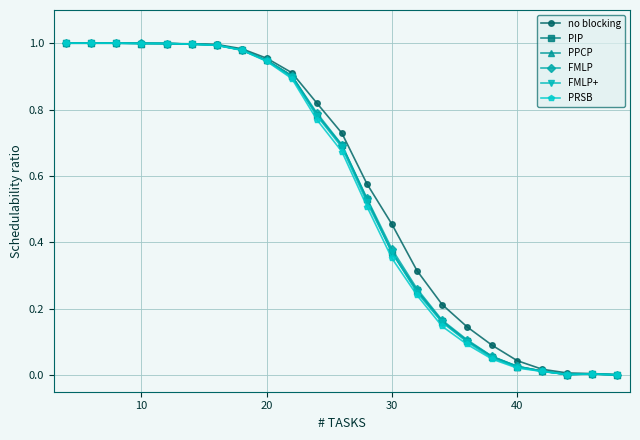

True or false: FMLP+ has more than 0 points higher than both neighbors.

True